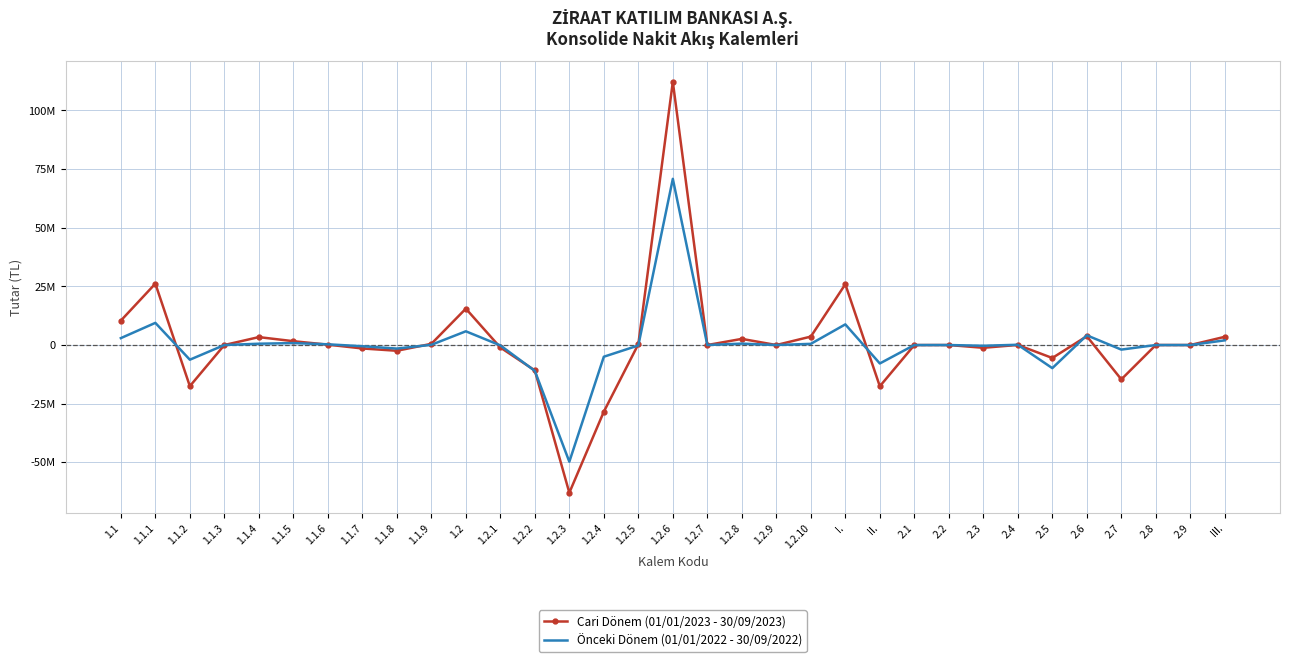

True or false: Önceki Dönem (01/01/2022 - 30/09/2022) and Cari Dönem (01/01/2023 - 30/09/2023) cross at least once.

True